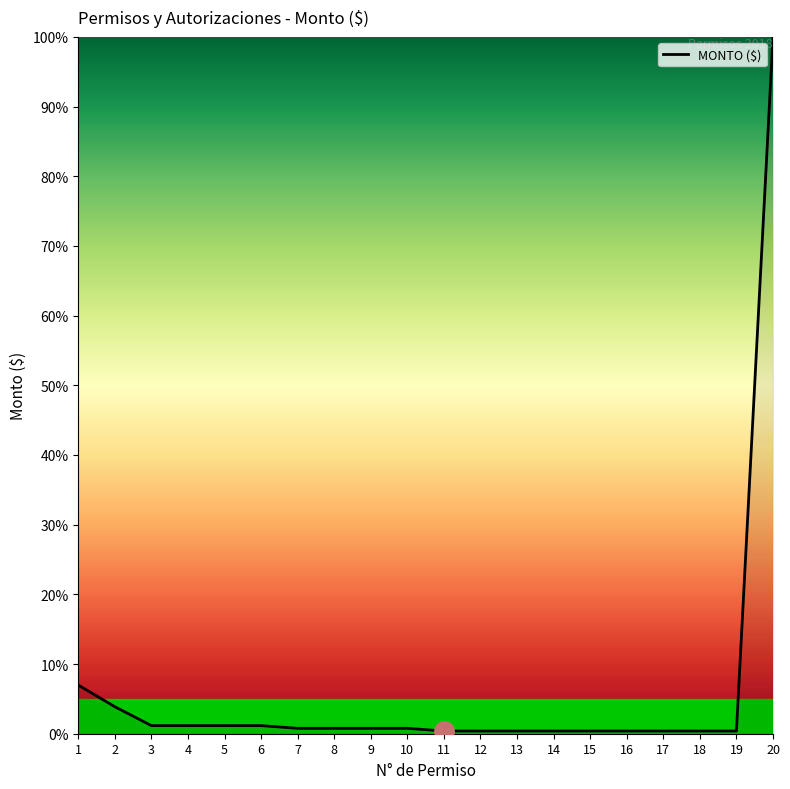

The value at 2 is 3.9. True or false?

True